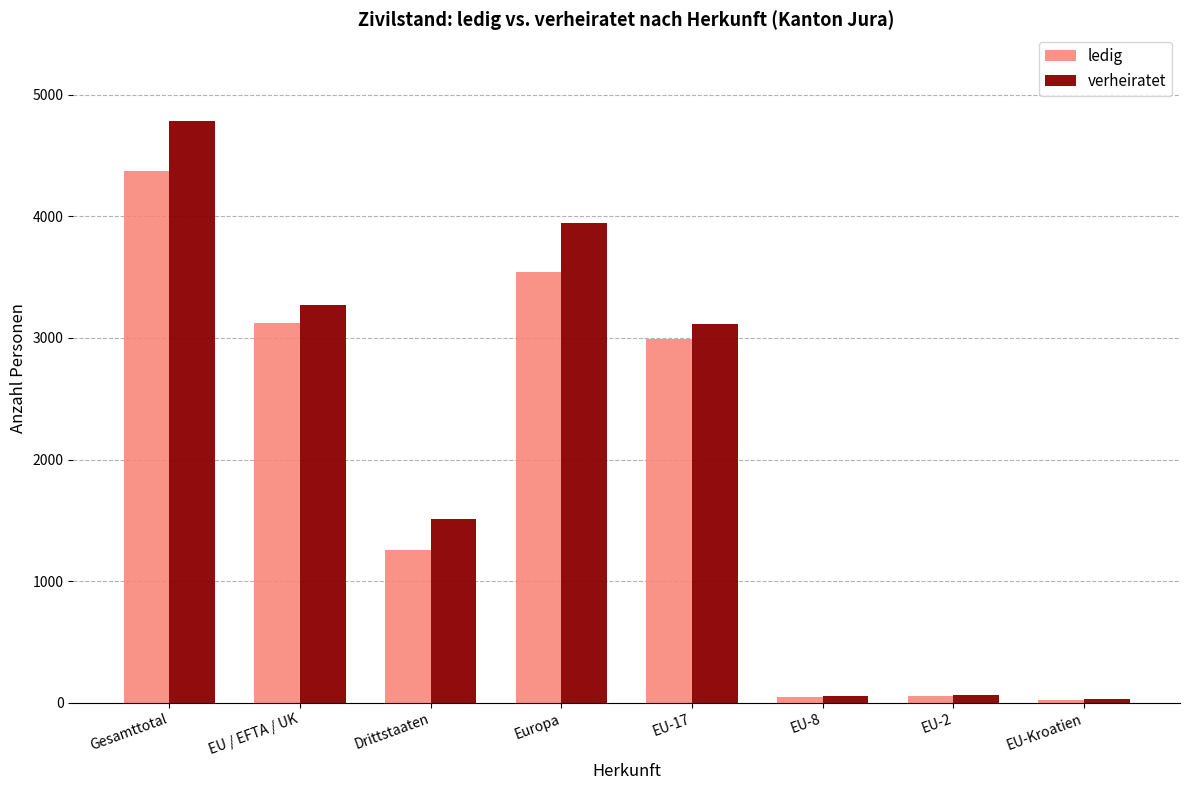

At EU / EFTA / UK, list the series in order from largest to smallest.

verheiratet, ledig